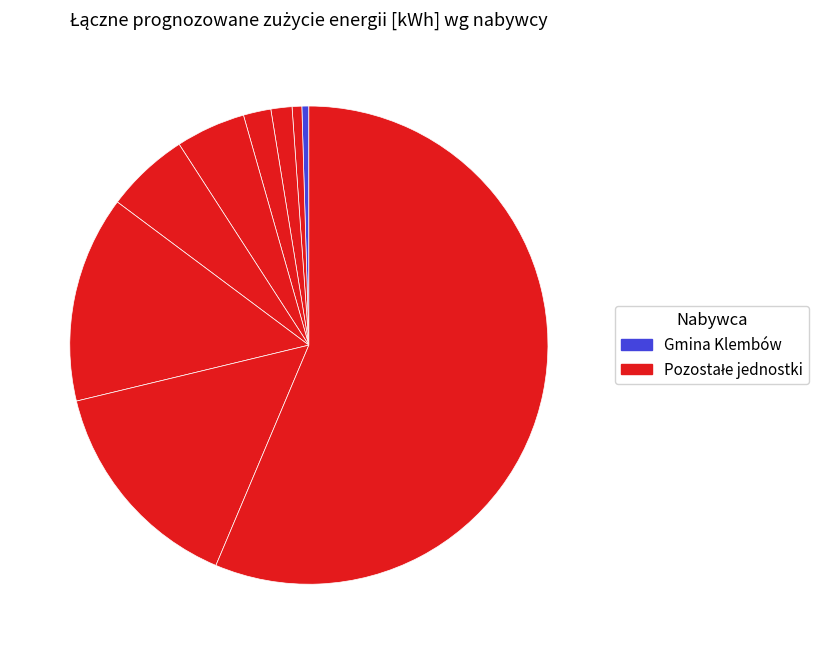

Count the number of slices in the pie.

9